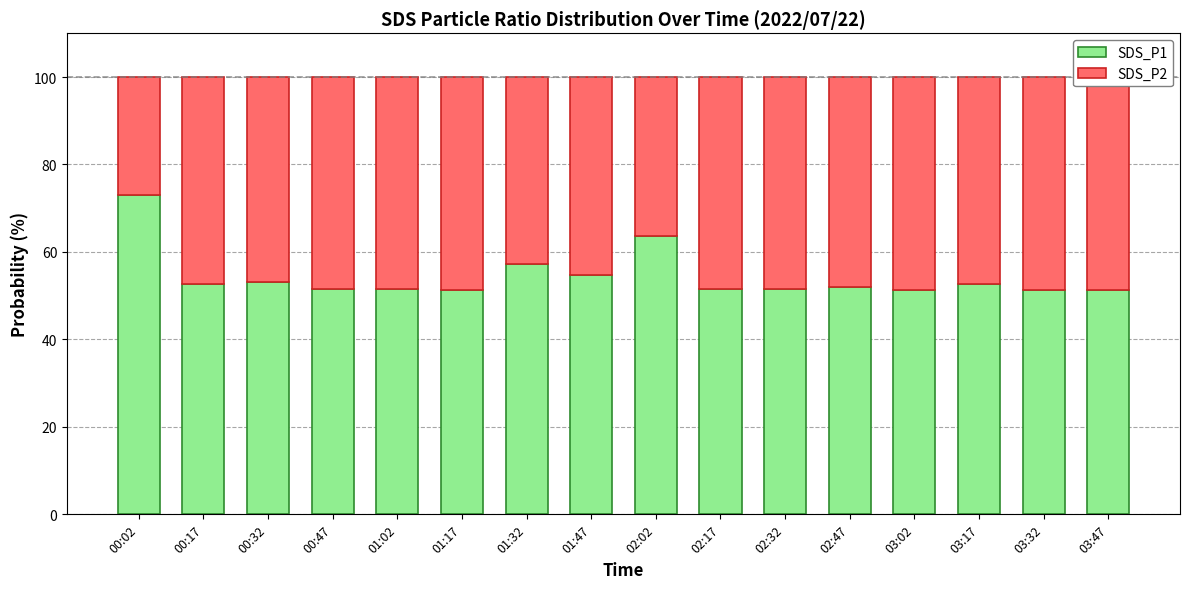

What are all the series names shown in the legend?

SDS_P1, SDS_P2